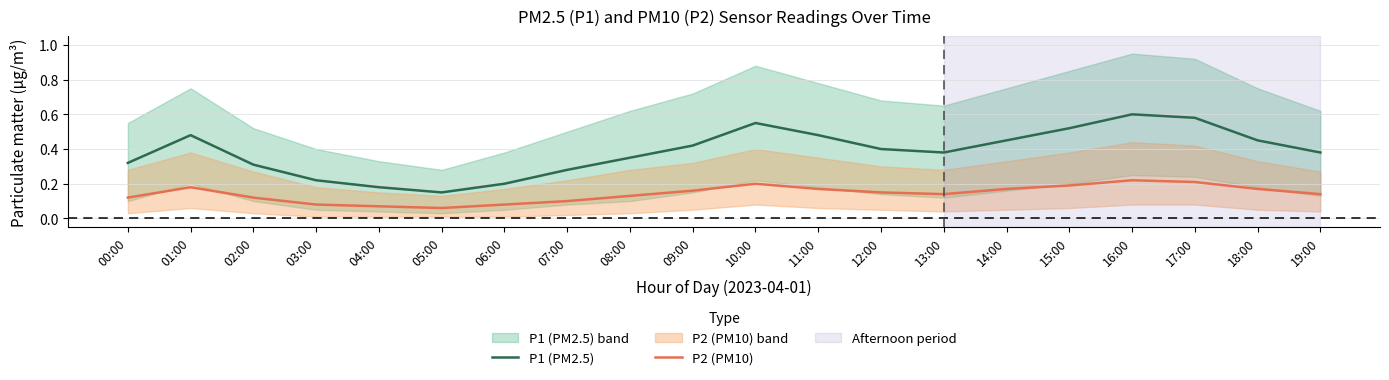

Where is P2 (PM10) nearest to the value 0?

05:00